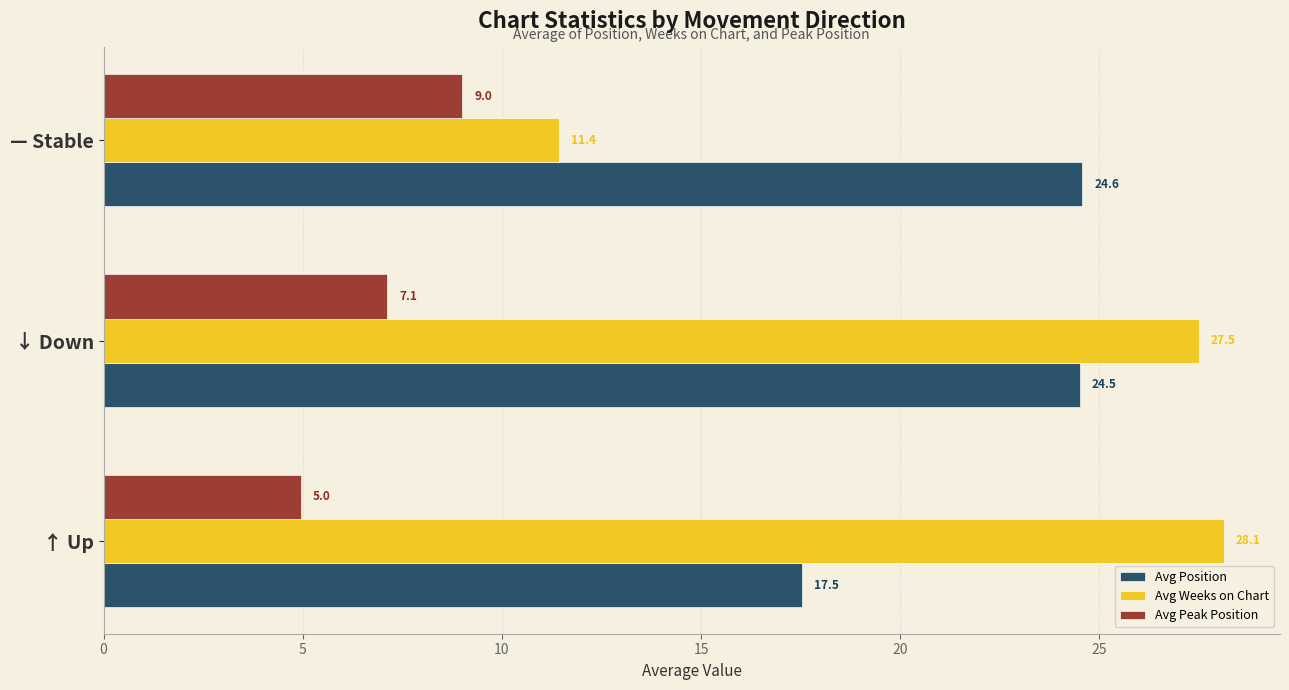

At which label is Avg Position closest to 21?

↑ Up